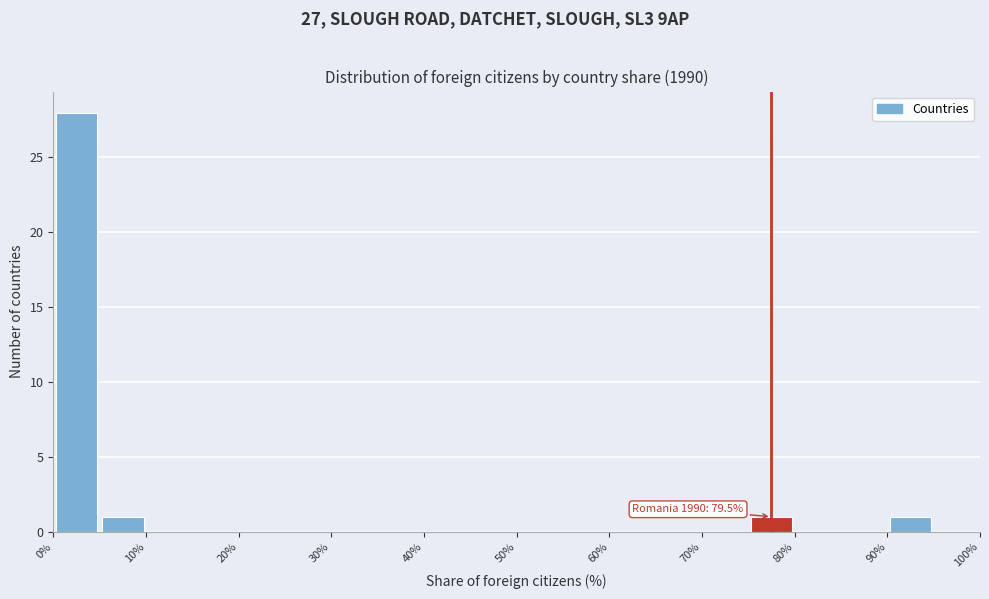

Which range on the x-axis has the tallest bar?

0 to 5